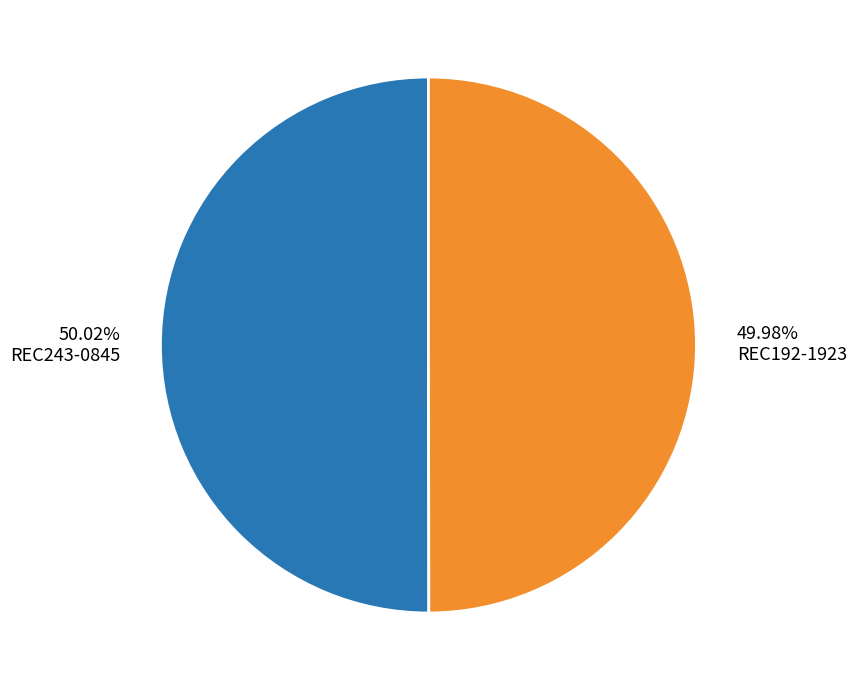

How many segments does this pie chart have?

2